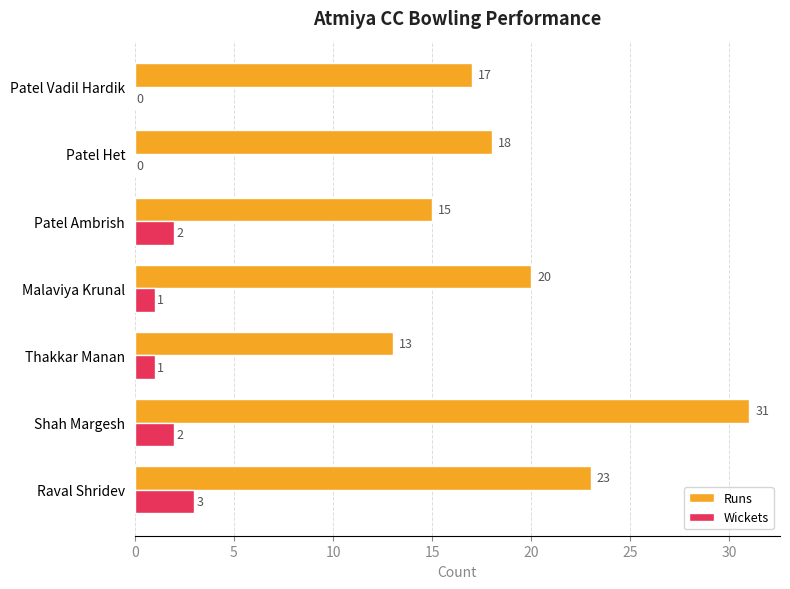

True or false: Wickets has a value of 3 at Raval Shridev.

True